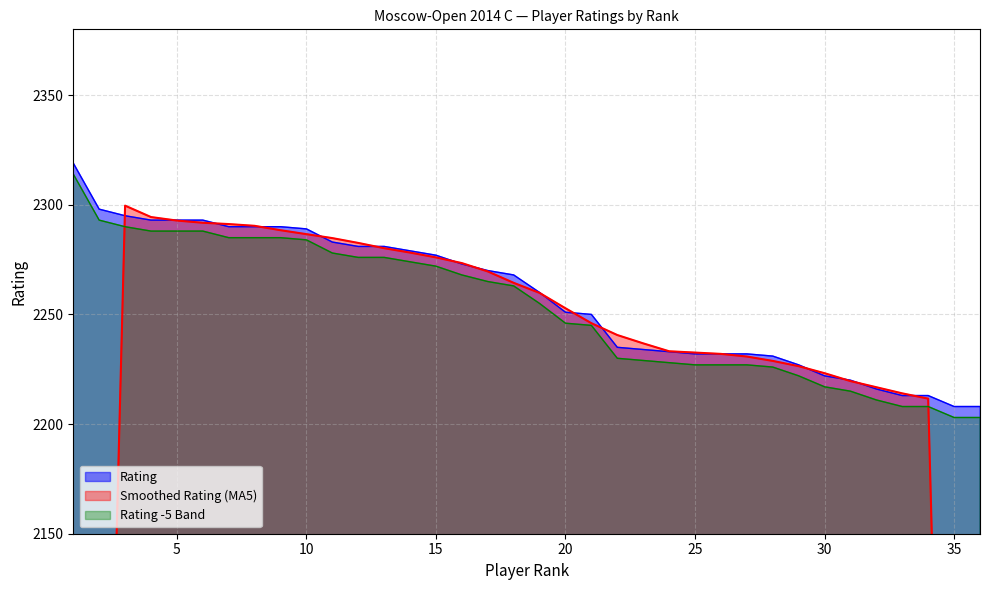

Does the chart display data point markers on the line(s)?

No